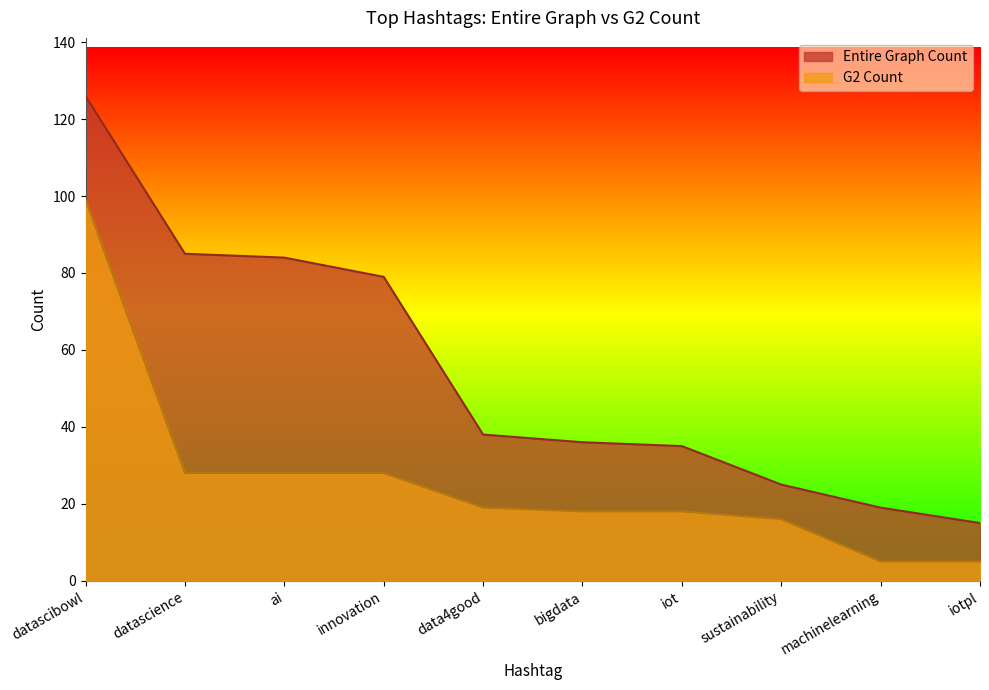

Reading left to right, list all the values displayed in this chart.

Entire Graph Count: 126	85	84	79	38	36	35	25	19	15
G2 Count: 99	28	28	28	19	18	18	16	5	5